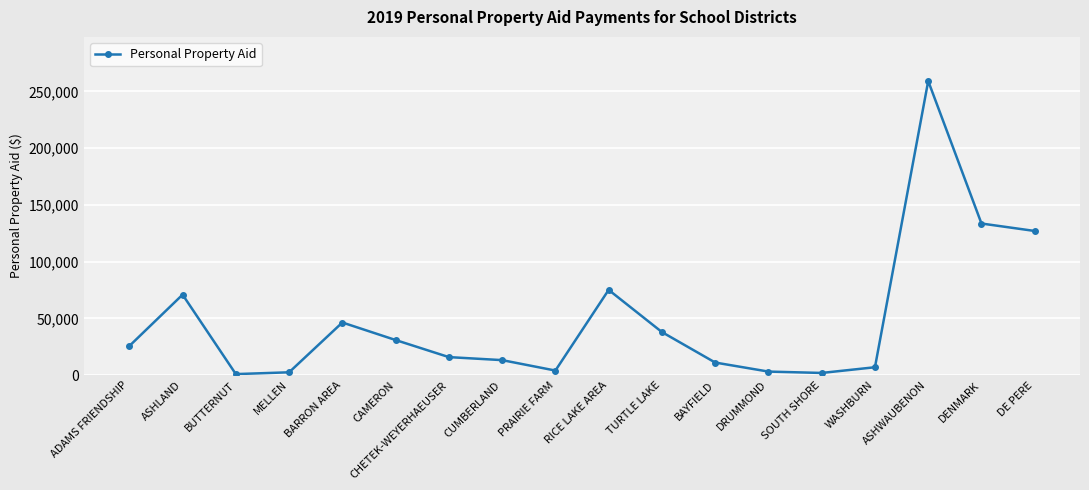

Between BAYFIELD and PRAIRIE FARM, which is larger?

BAYFIELD